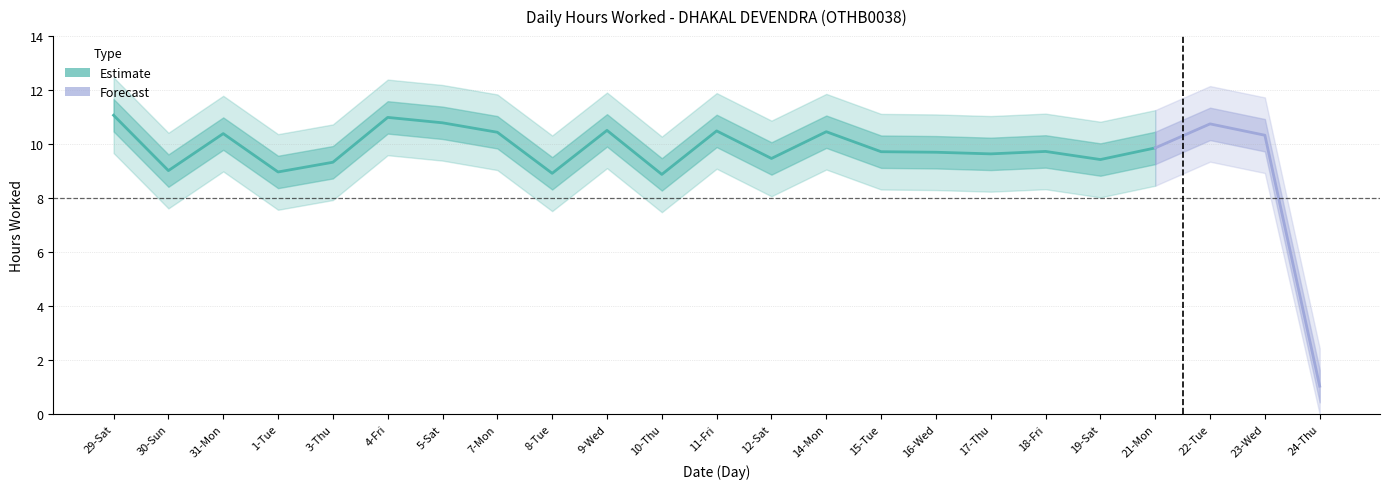

List the labels in order of value, smallest first.

24-Thu, 10-Thu, 8-Tue, 1-Tue, 30-Sun, 3-Thu, 19-Sat, 12-Sat, 17-Thu, 16-Wed, 15-Tue, 18-Fri, 21-Mon, 23-Wed, 31-Mon, 7-Mon, 14-Mon, 11-Fri, 9-Wed, 22-Tue, 5-Sat, 4-Fri, 29-Sat